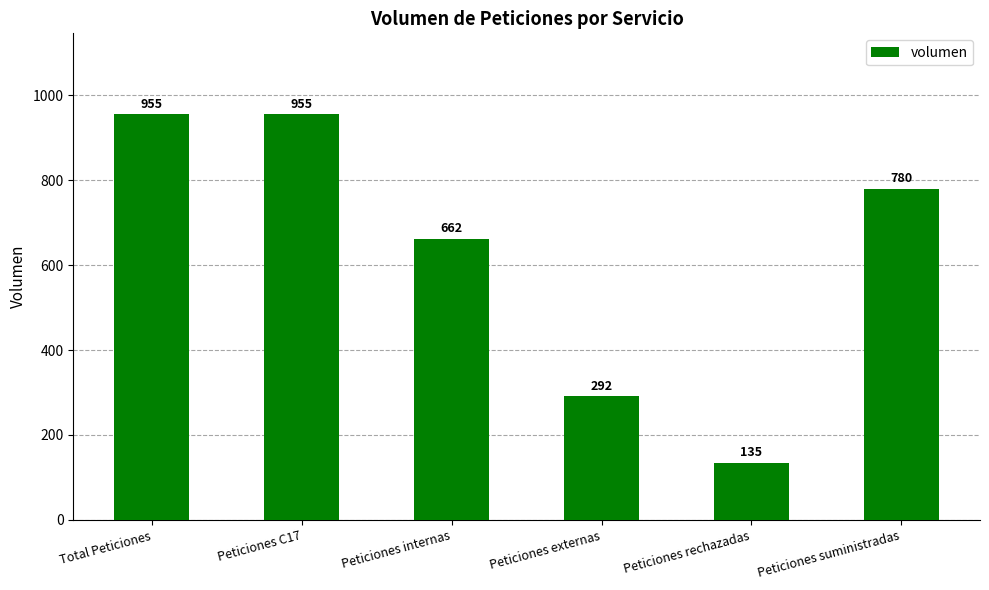

At which label does the data first exceed 780?

Total Peticiones